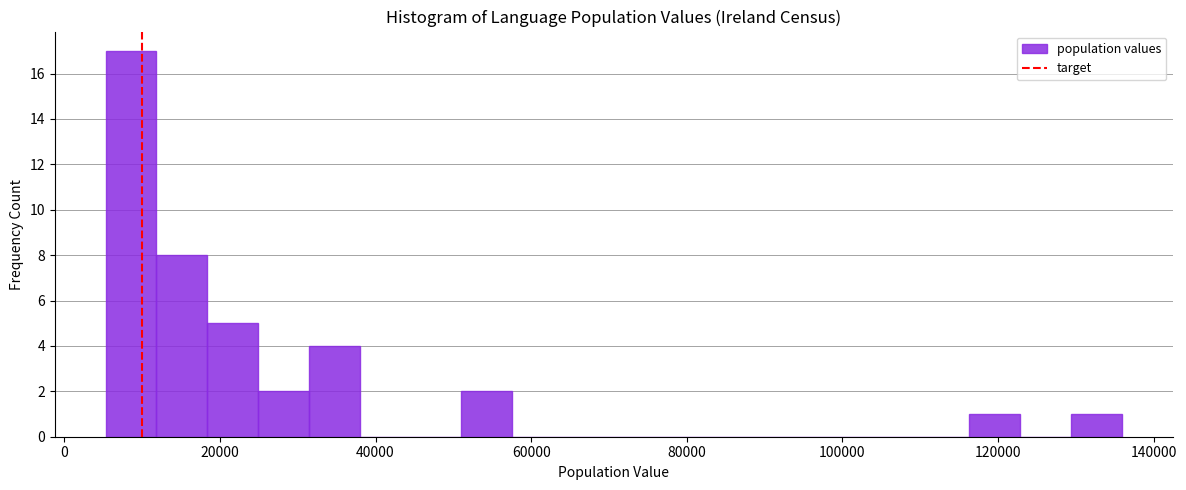

Read against the x-axis, roughly where is the centre of the tallest bar?

8000